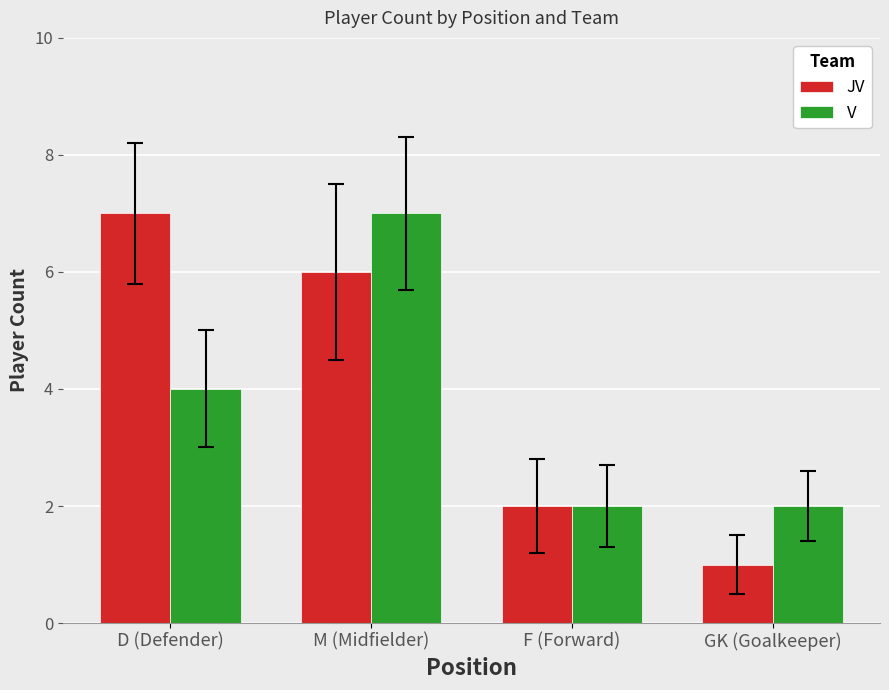

How many values in the JV series are below 6?

2